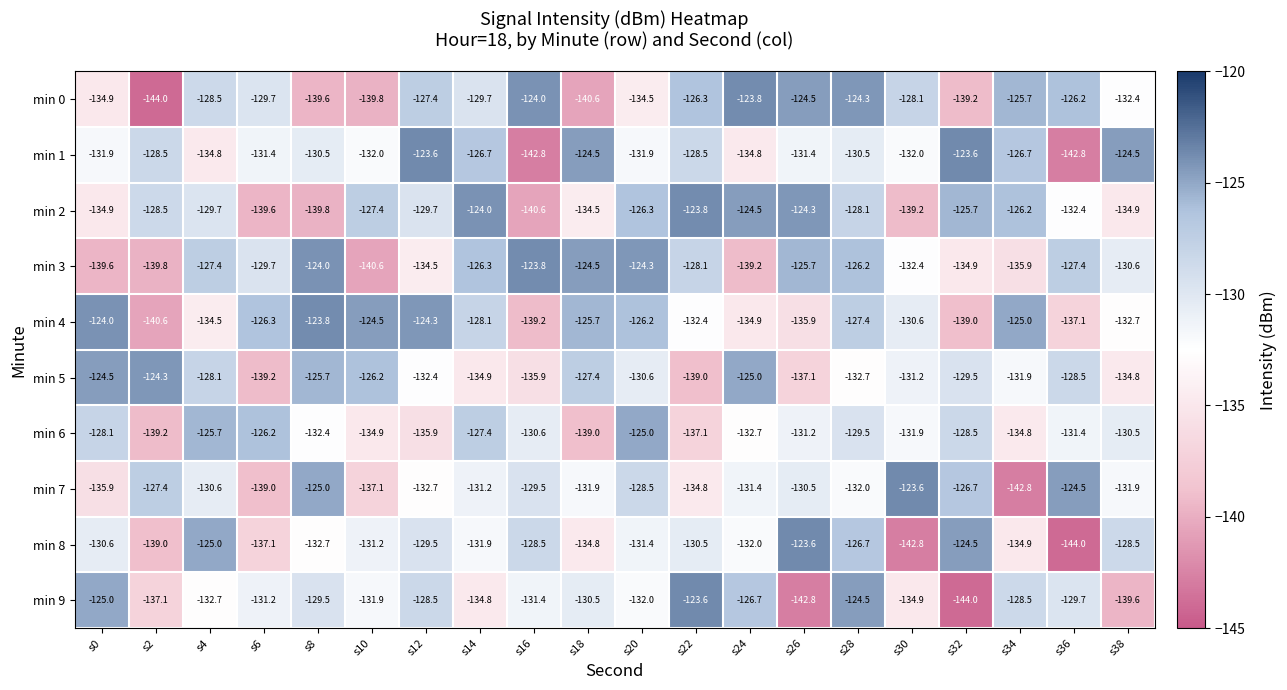

How many values in the min 8 series are below -131?

11